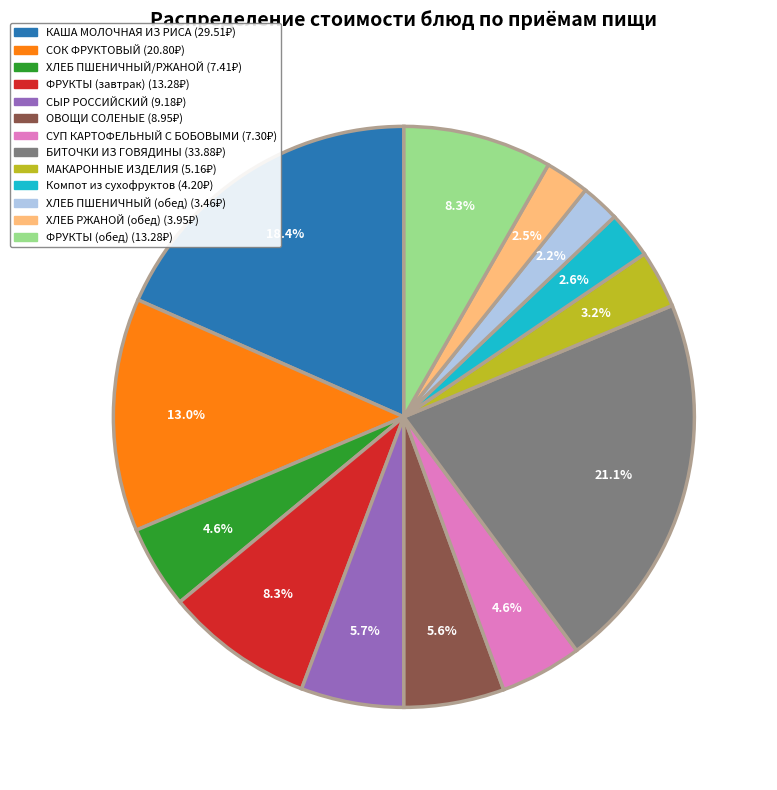

Does ОВОЩИ СОЛЕНЫЕ represent more than half of the total?

No